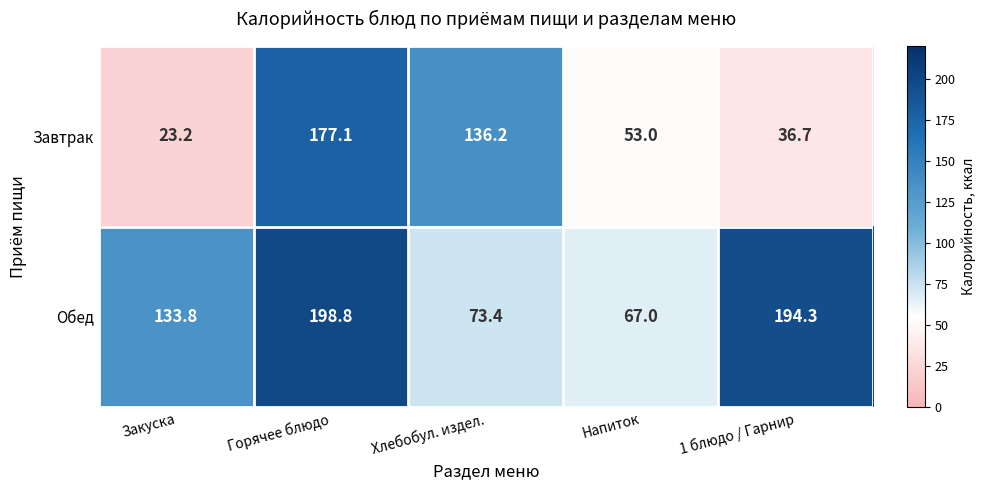

Which series has the widest spread of values?

Завтрак